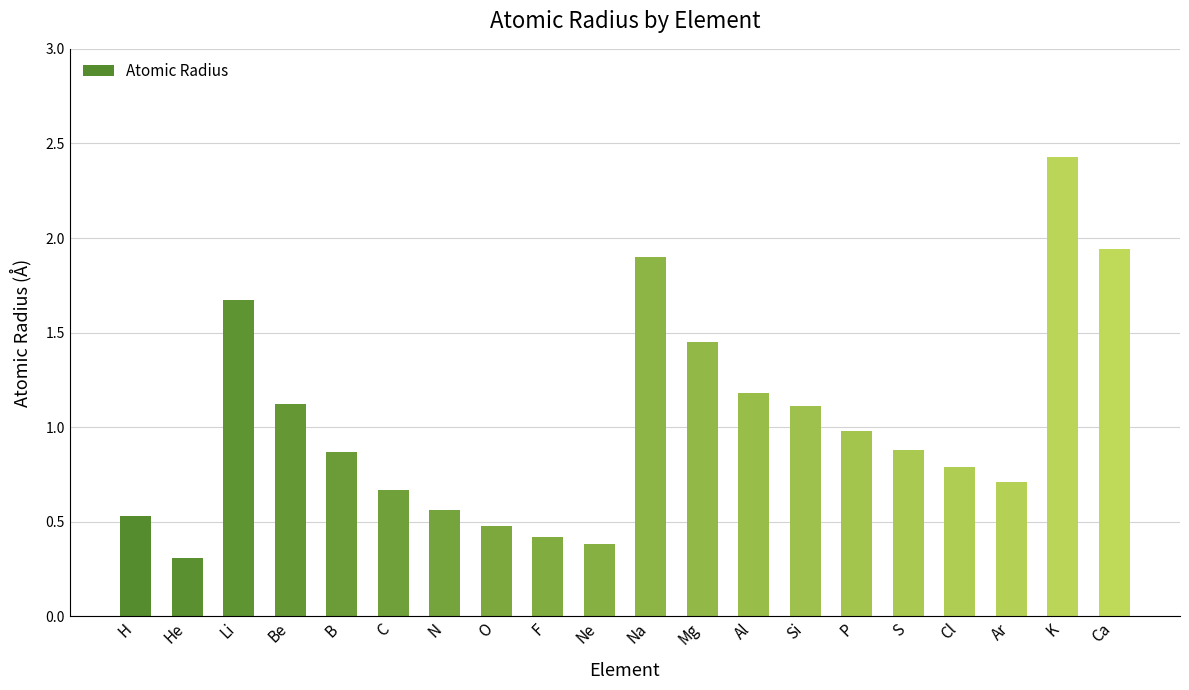

Is it true that the value at Cl is 0.8?

True